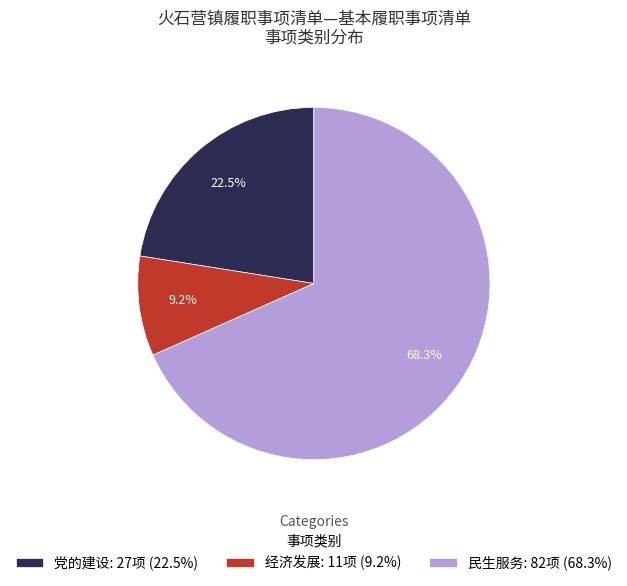

Count the number of slices in the pie.

3